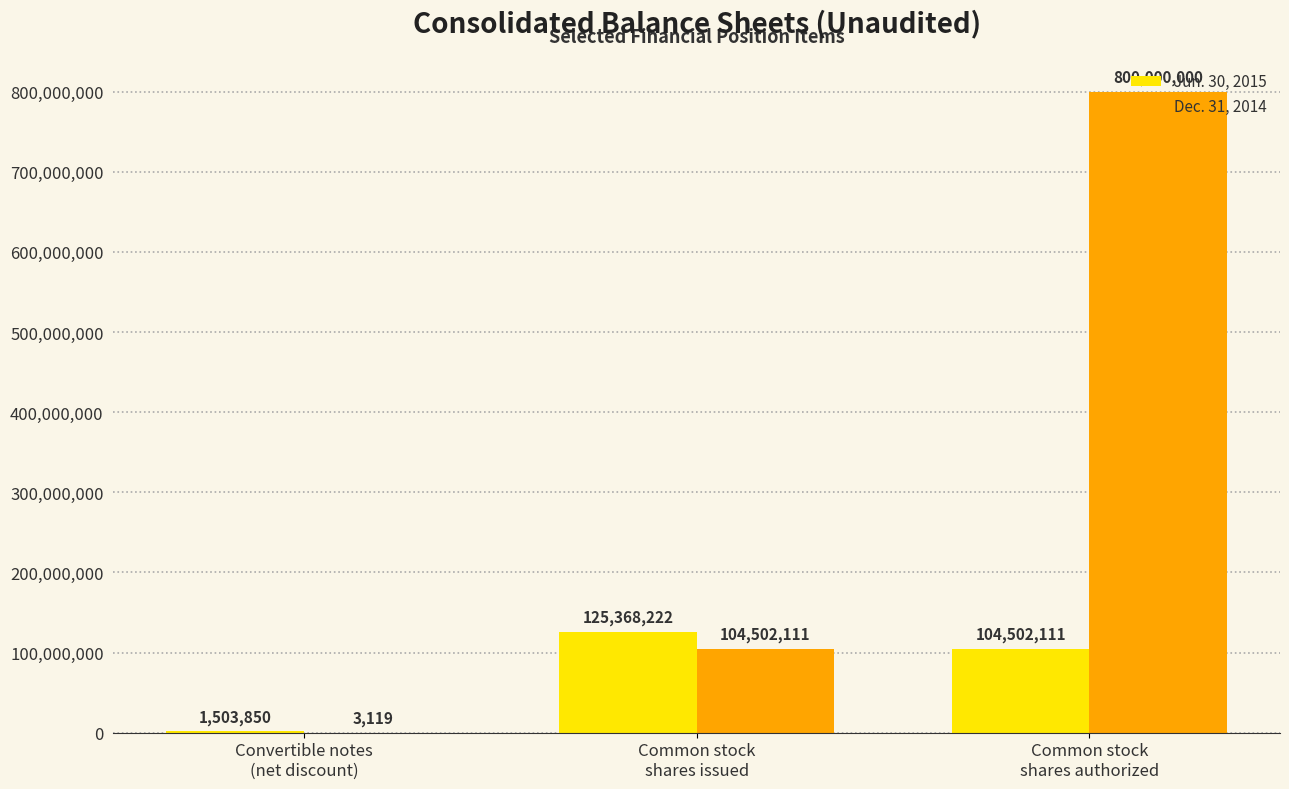

How many groups of bars are there?

3